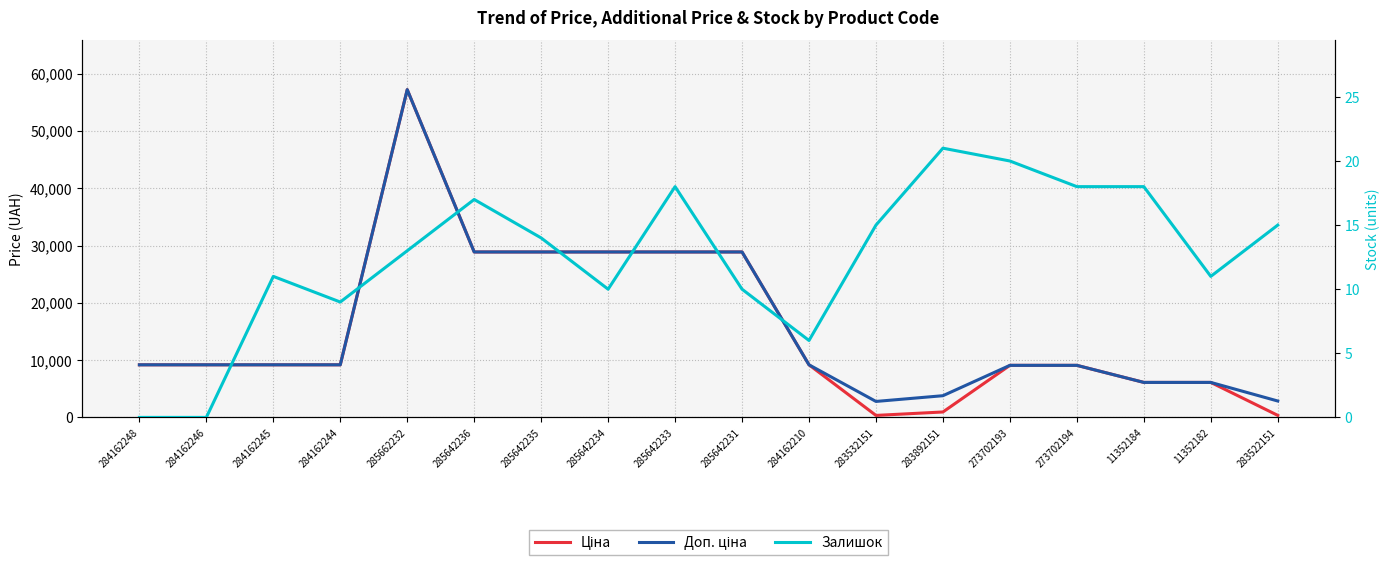

How many values in the Ціна series exceed 9185?

11